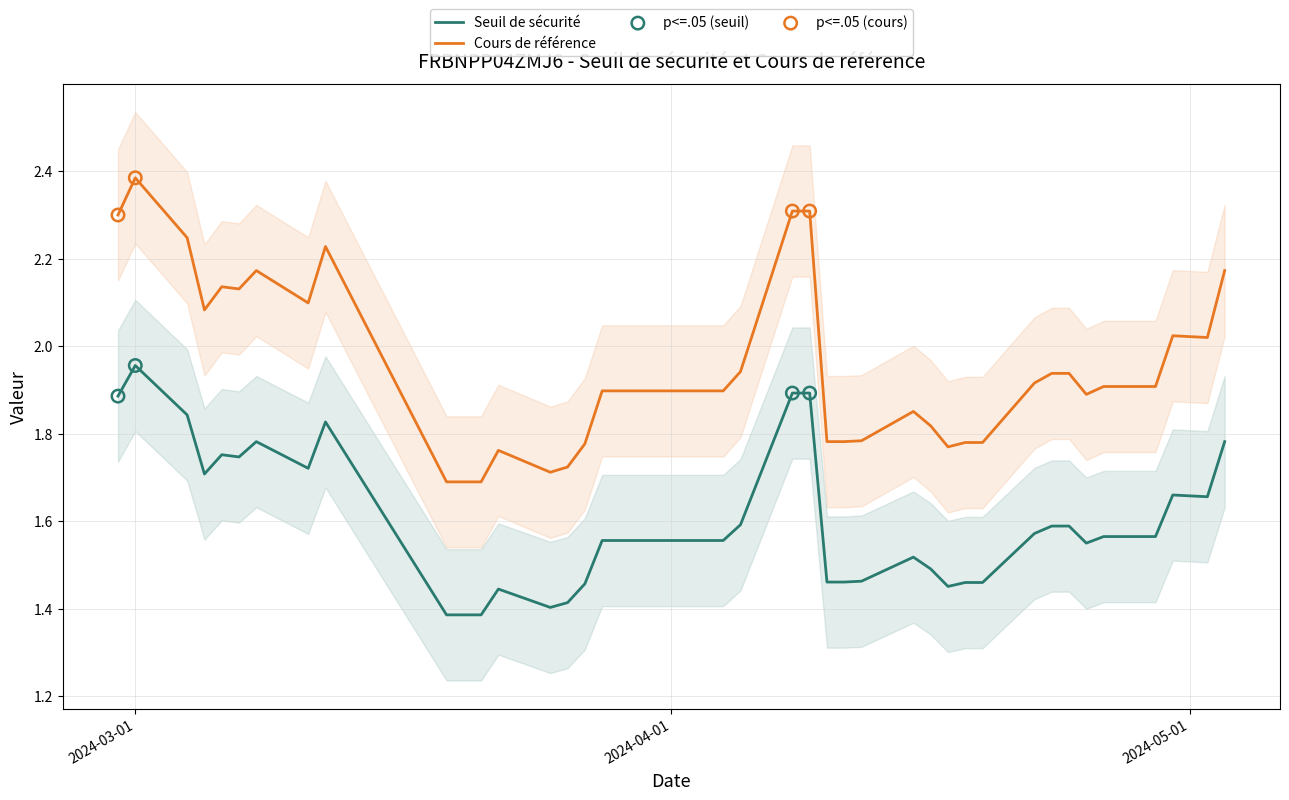

Which series contains the highest Y value?

Cours de référence